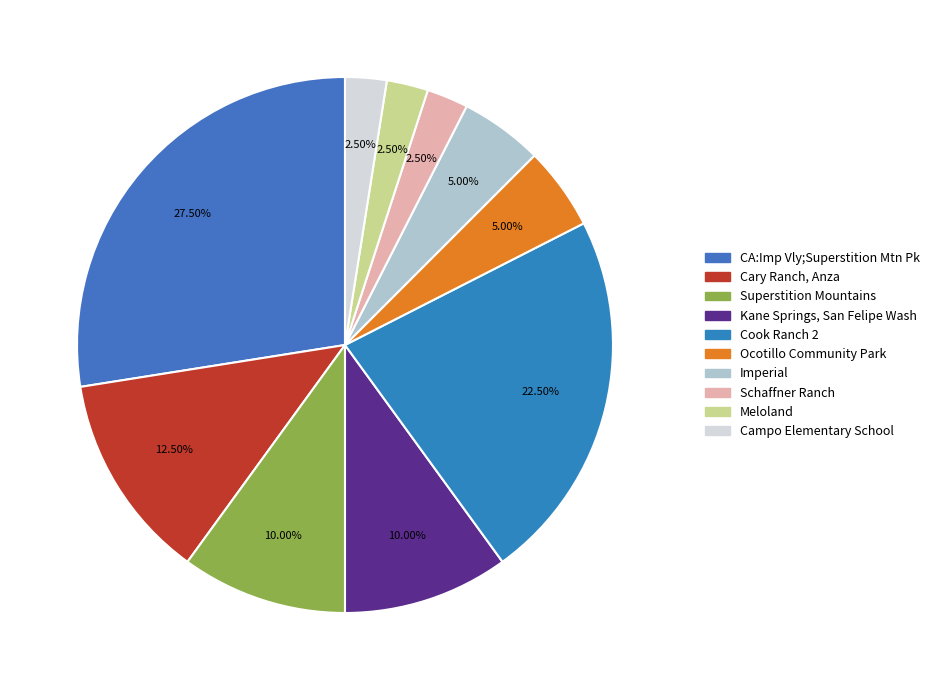

What is the total percentage of Imperial and Superstition Mountains?

15.0%